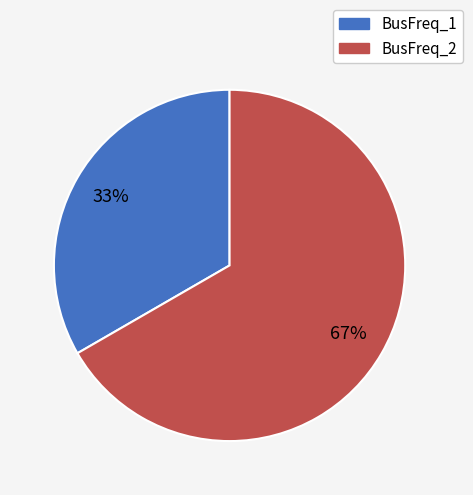

To the nearest percent, what is the average slice percentage?

50%